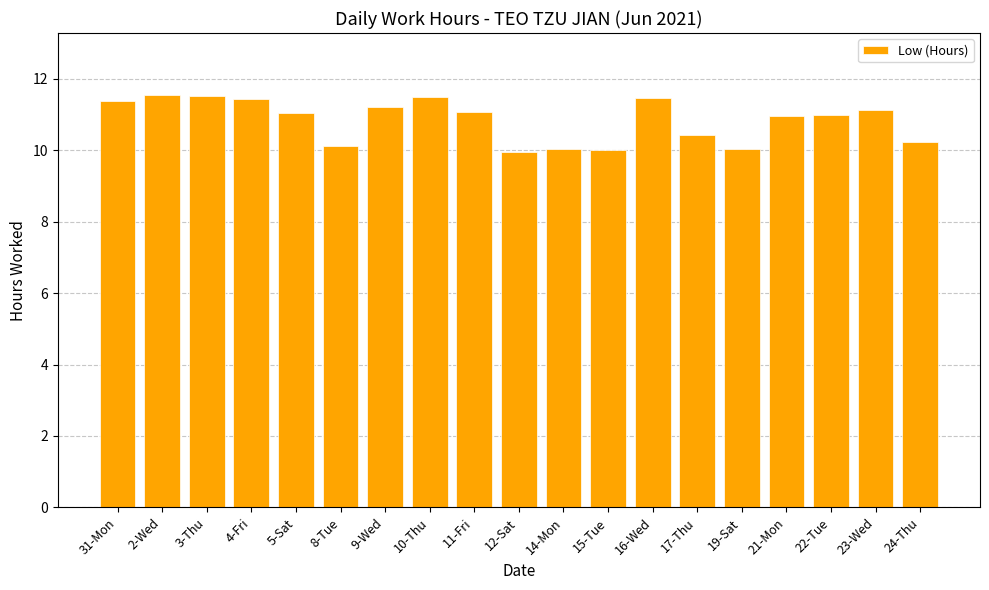

What position from the left is 12-Sat?

10